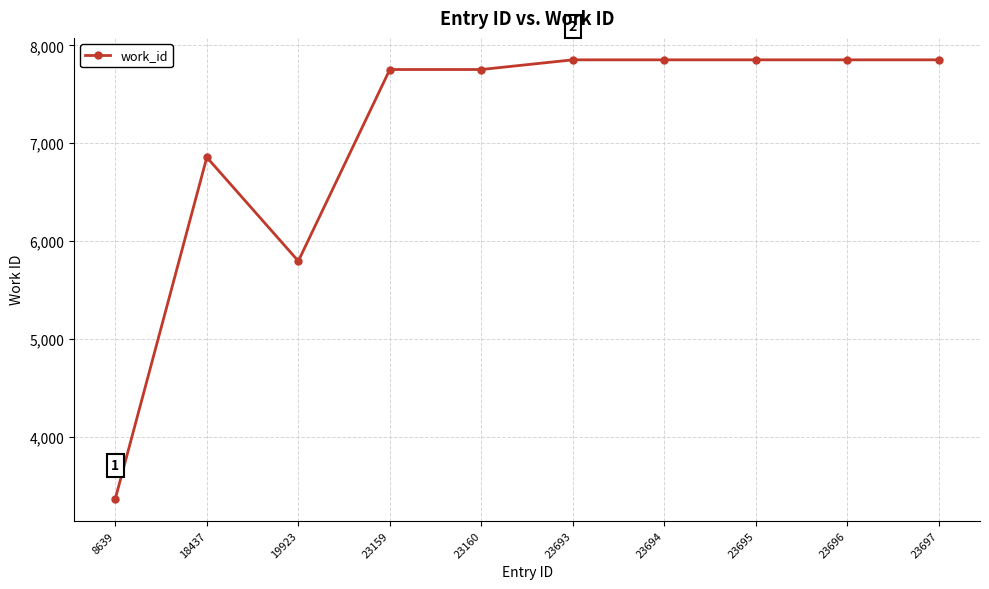

What is the ratio of the value at 23160 to the value at 23695?

1.0